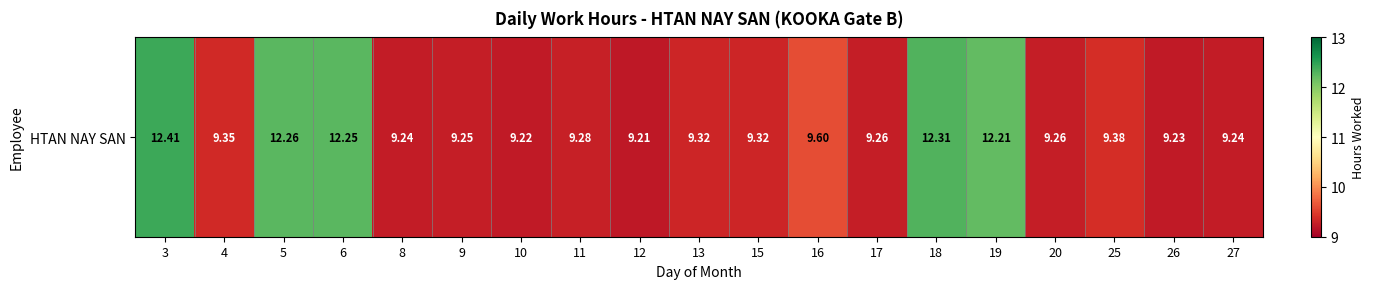

What is the sum of the values at 12 and 27?

18.5